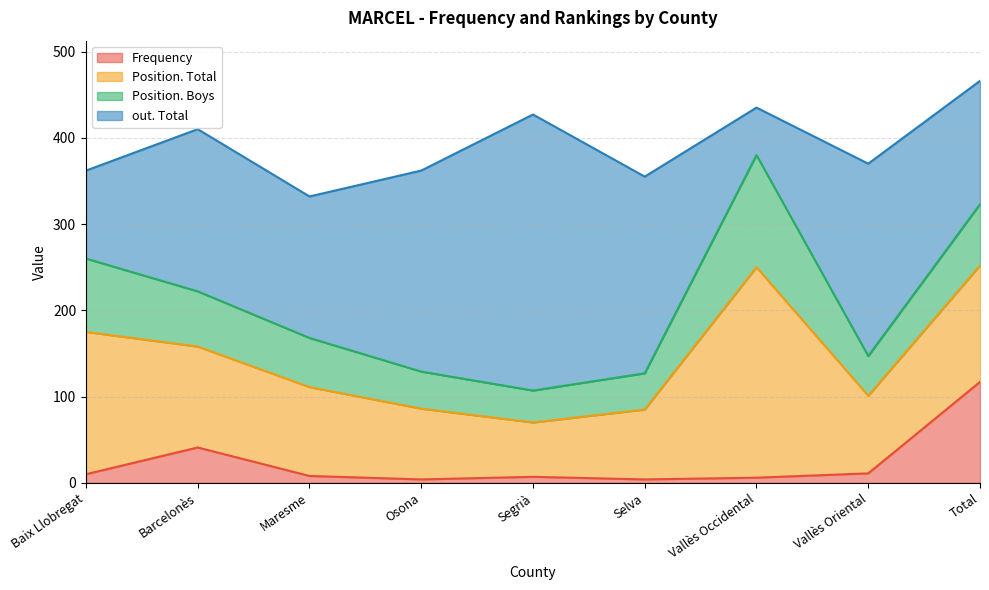

Rank the categories by Frequency value from lowest to highest.

Osona, Selva, Vallès Occidental, Segrià, Maresme, Baix Llobregat, Vallès Oriental, Barcelonès, Total